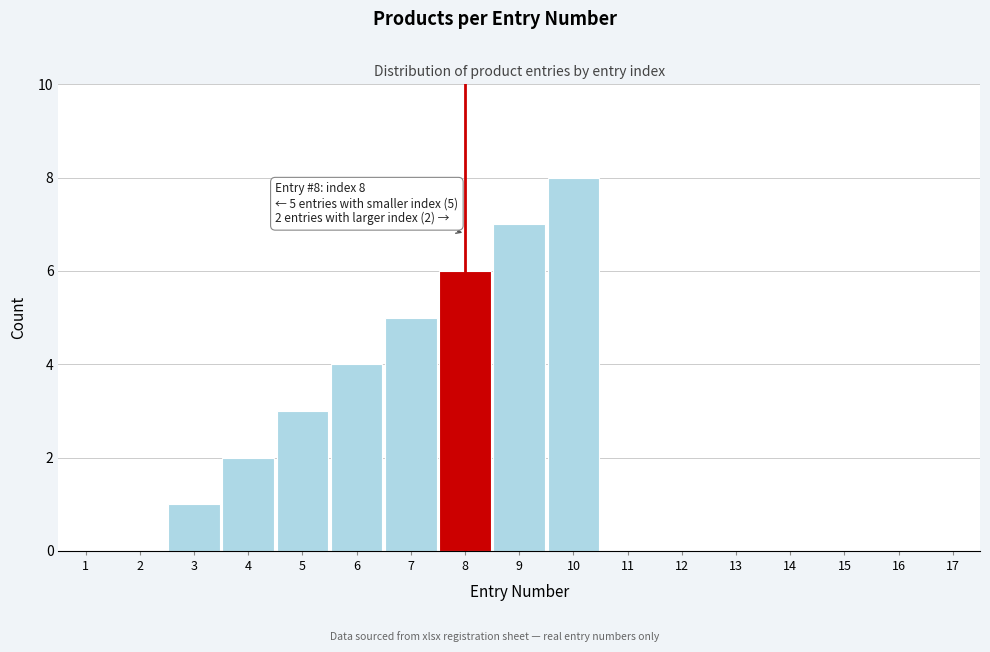

Reading left to right, extract all data points from this chart.

1=0	2=0	3=1	4=2	5=3	6=4	7=5	8=6	9=7	10=8	11=0	12=0	13=0	14=0	15=0	16=0	17=0